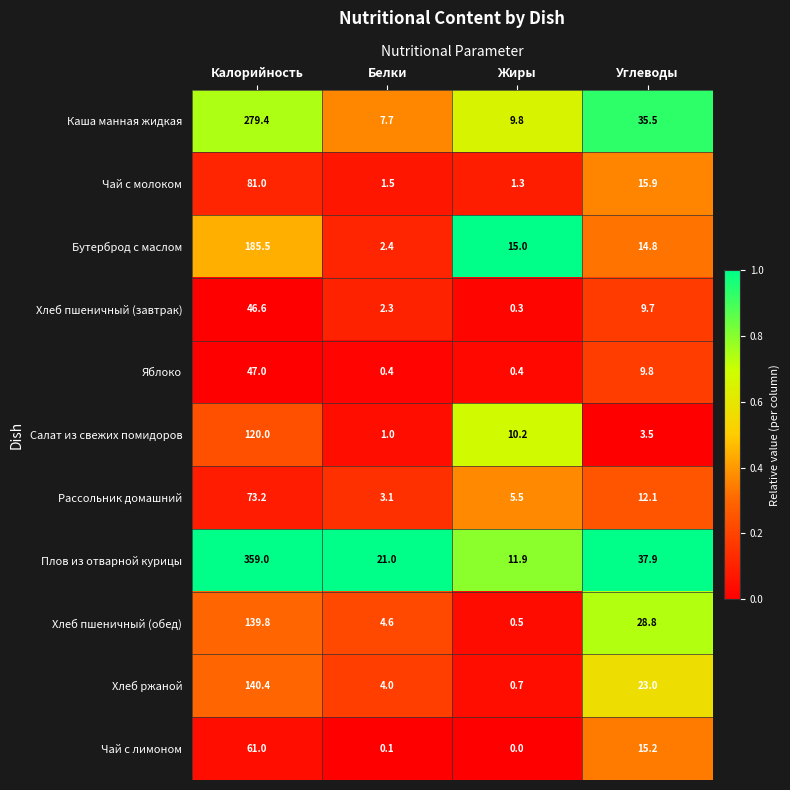

Which series has the widest spread of values?

Плов из отварной курицы